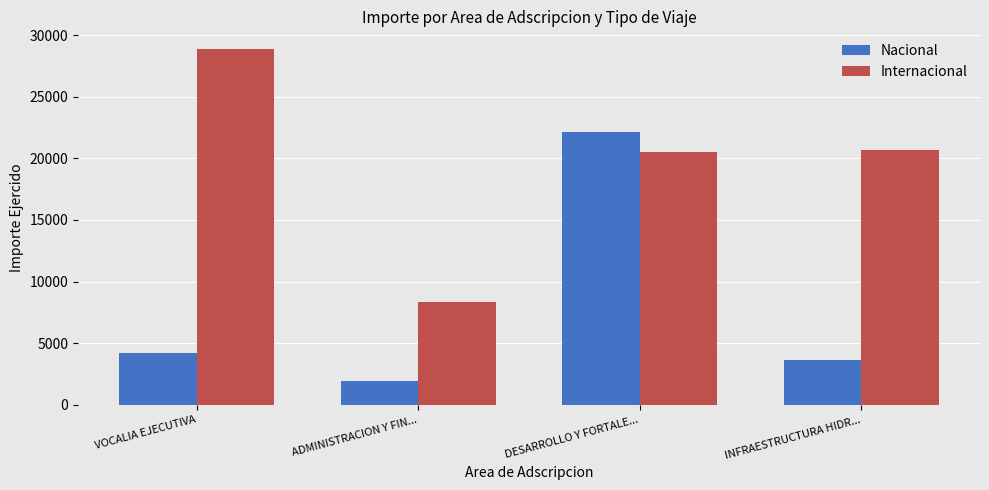

The value of Nacional at DESARROLLO Y FORTALE... is 22100. True or false?

True